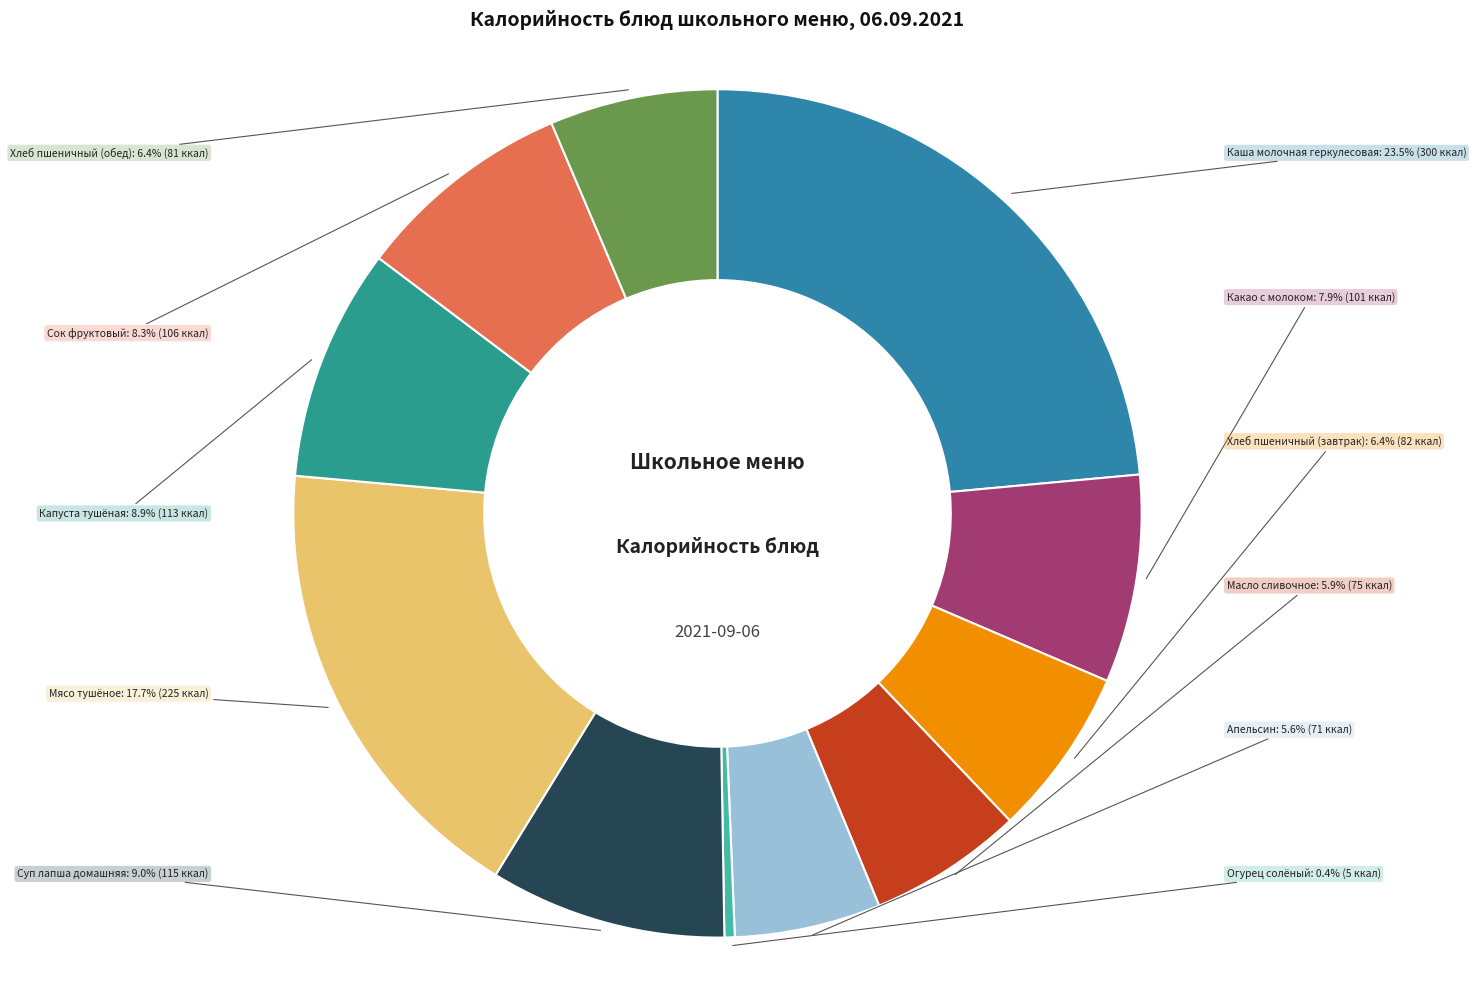

How many slices are in this pie chart?

11